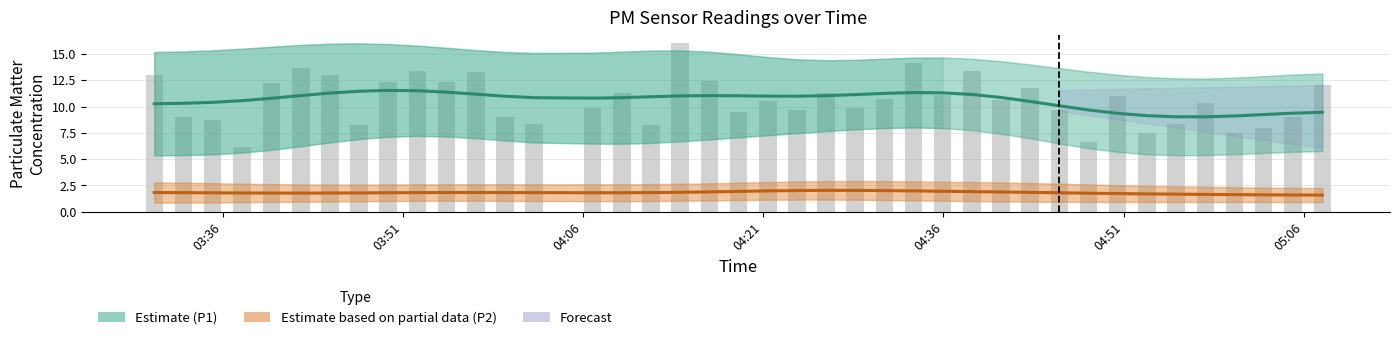

How many categories are shown in the chart?

40